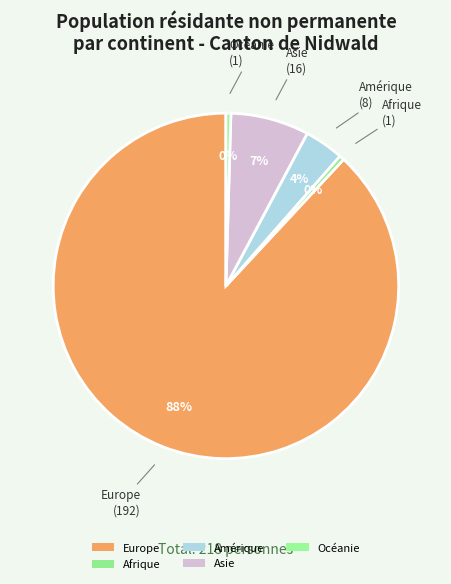

To the nearest percent, what is the difference between the largest and smallest slice percentages?

88%